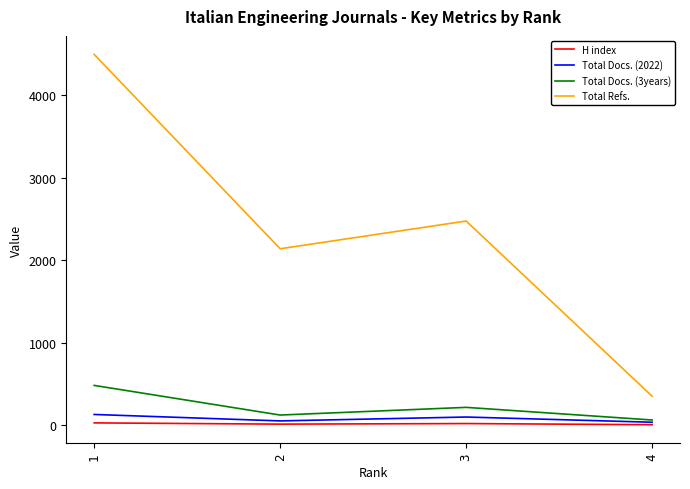

Which category has the lowest value in the Total Refs. series?

4